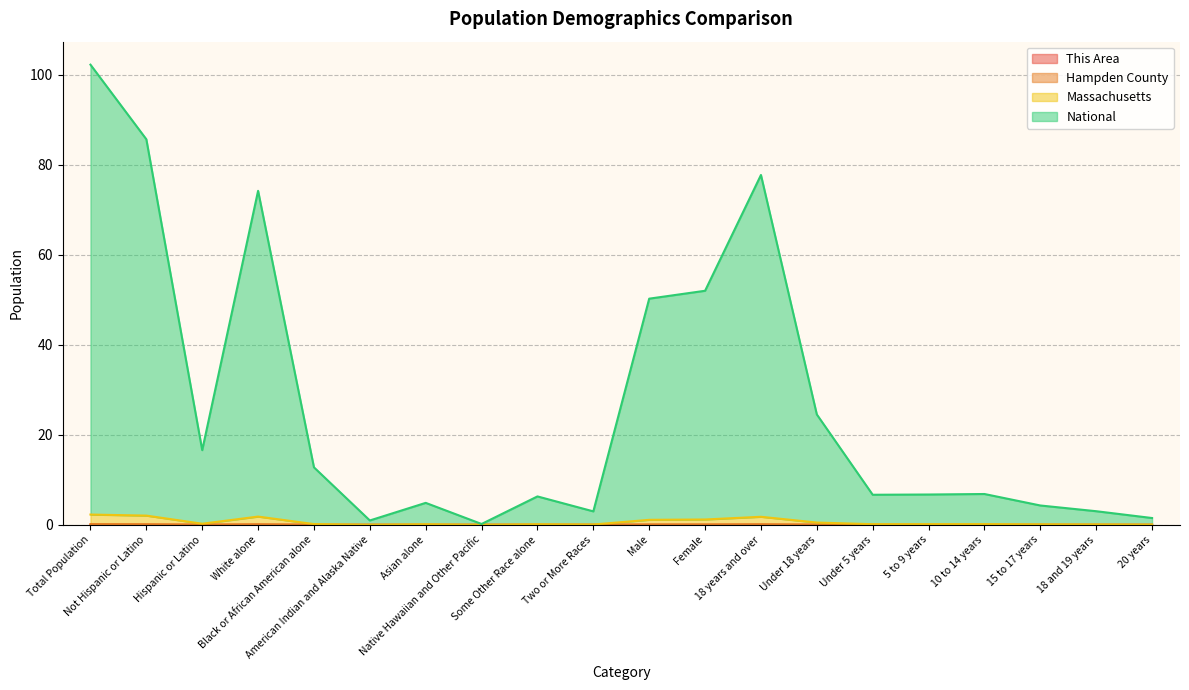

Which label corresponds to the smallest value in the chart?

Native Hawaiian and Other Pacific